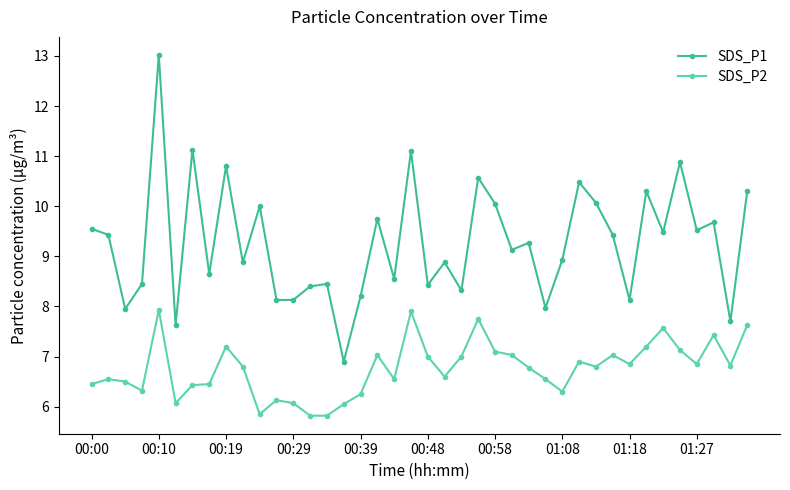

Which series has the largest range (max minus min)?

SDS_P1